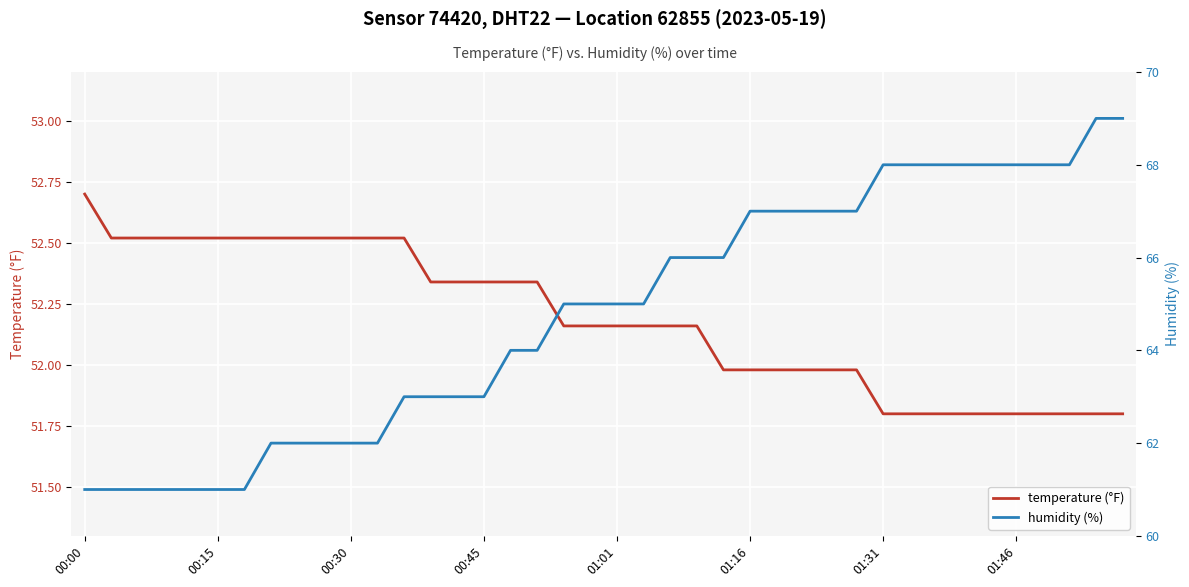

What is the difference between the maximum and minimum values in the temperature (°F) series?

0.9